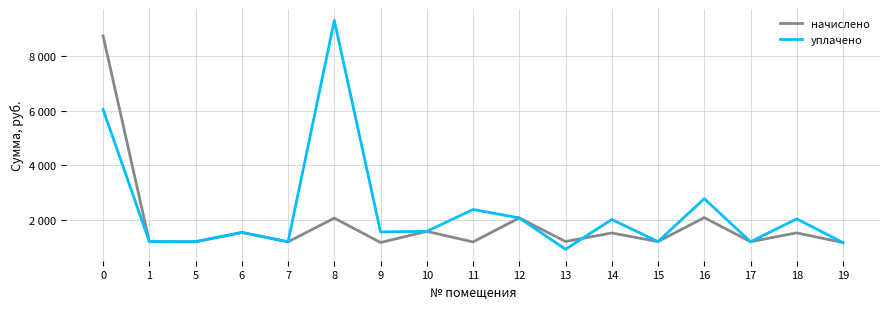

Rank the series by their average value, from lowest to highest.

начислено, уплачено